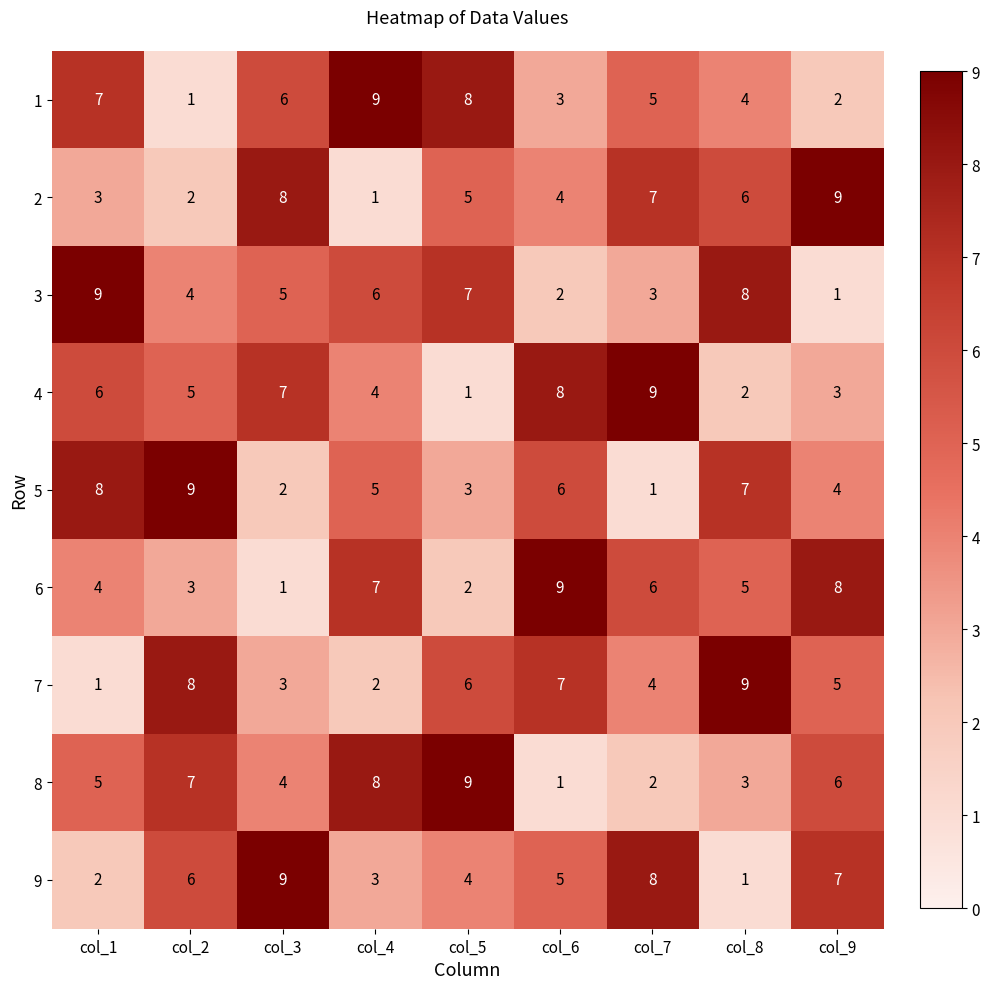

What is the highest value of the 3 series?

9